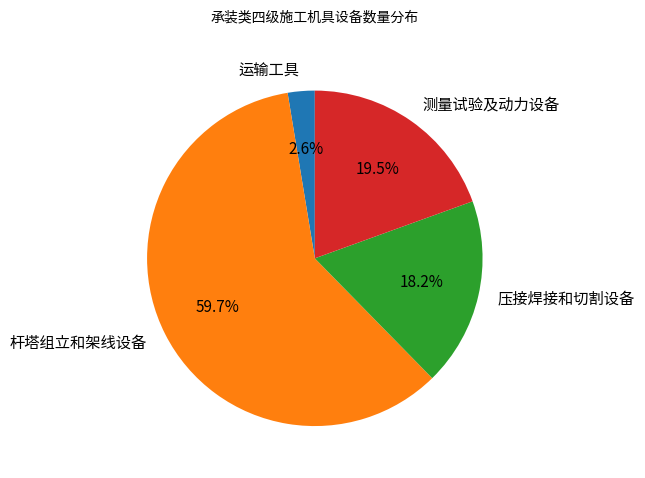

How many slices are in this pie chart?

4